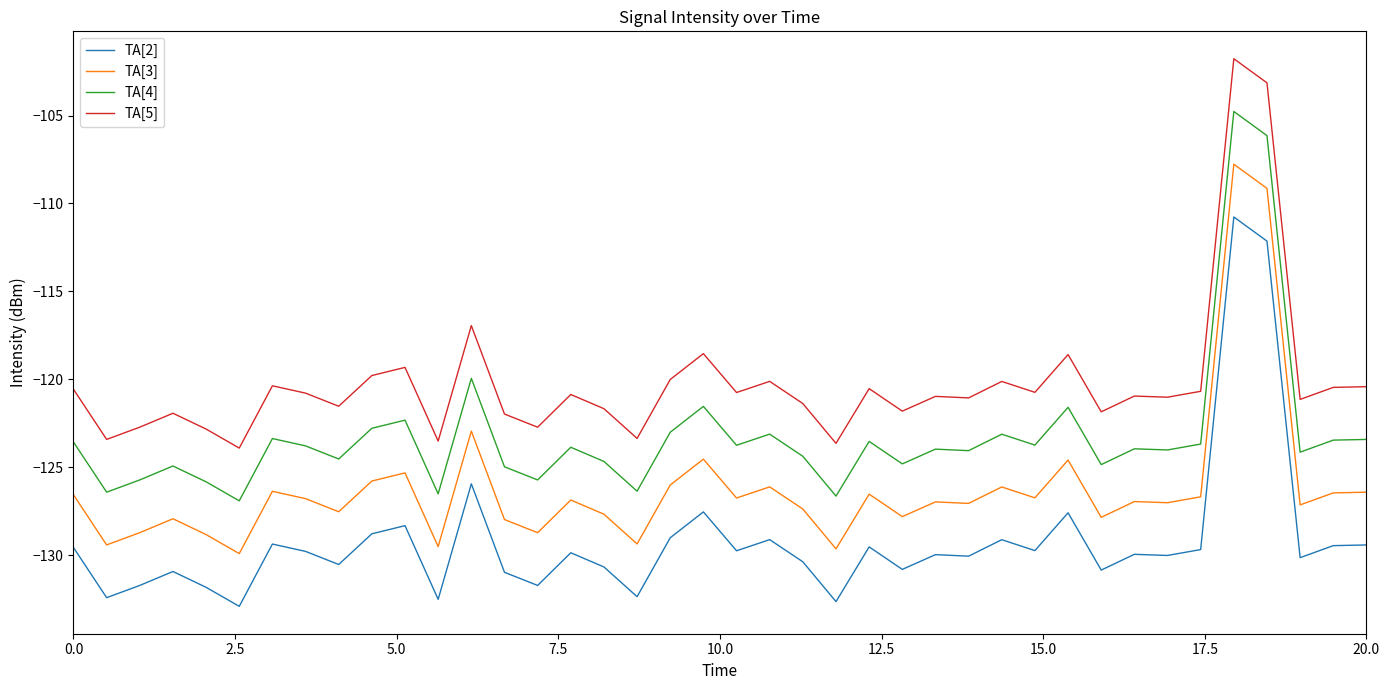

Which series has the largest total across all categories?

TA[5]